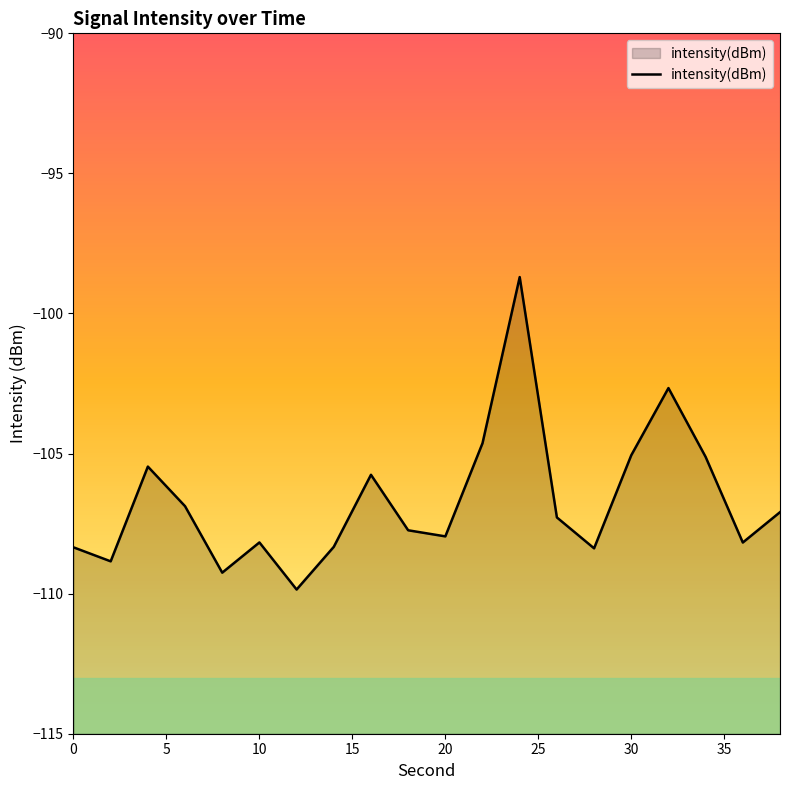

How many data points does each series have?

20